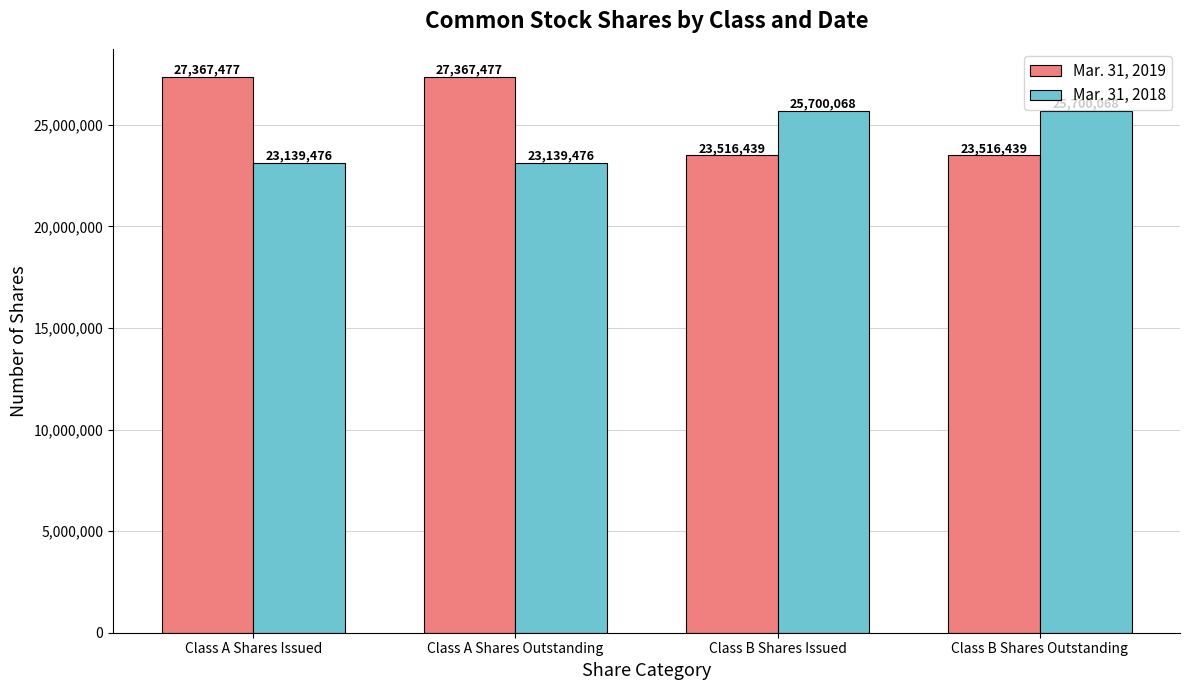

What is the average value of the Mar. 31, 2019 series?

25441958